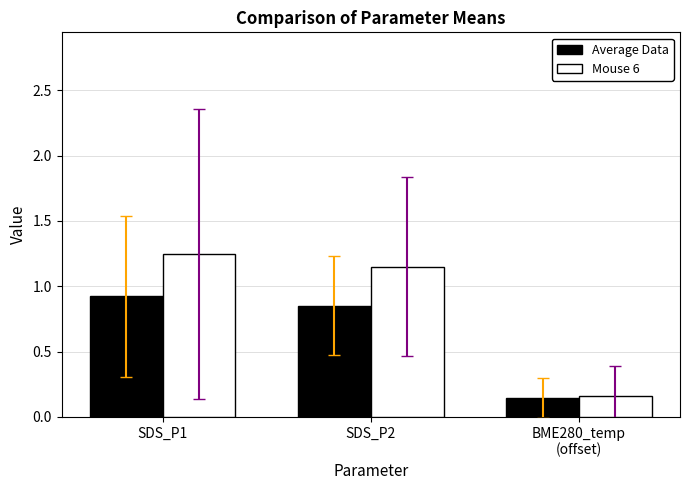

What is the sum of the Average Data values at BME280_temp
(offset) and SDS_P2?

1.0